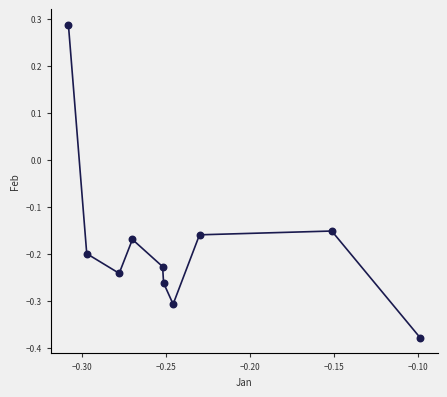

What is the range of Y values (max minus min)?

0.7